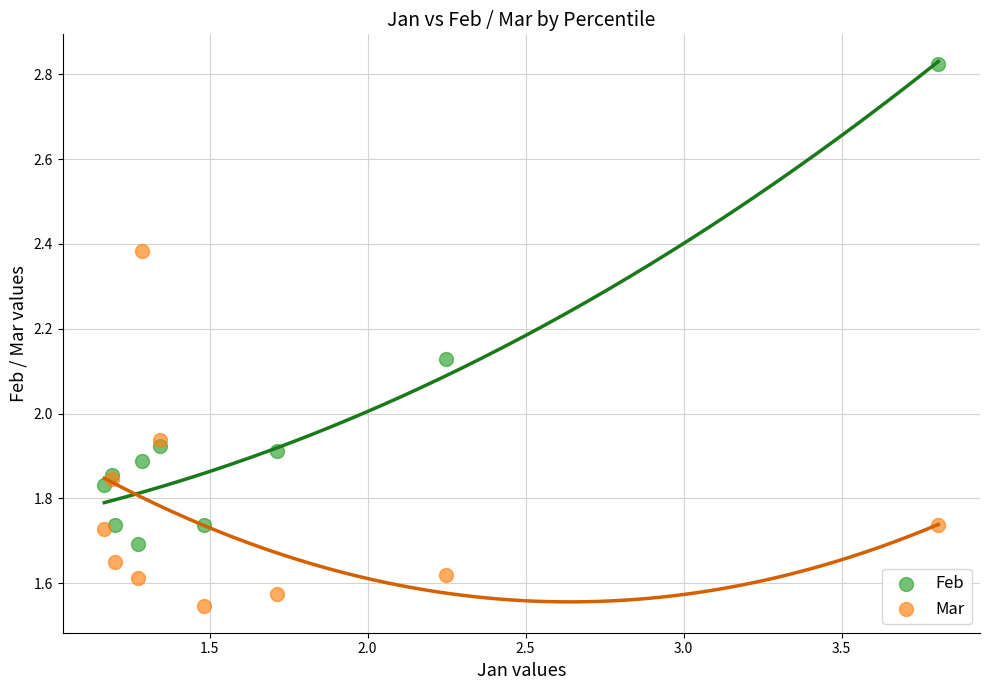

What are all the series names shown in the legend?

Feb, Mar